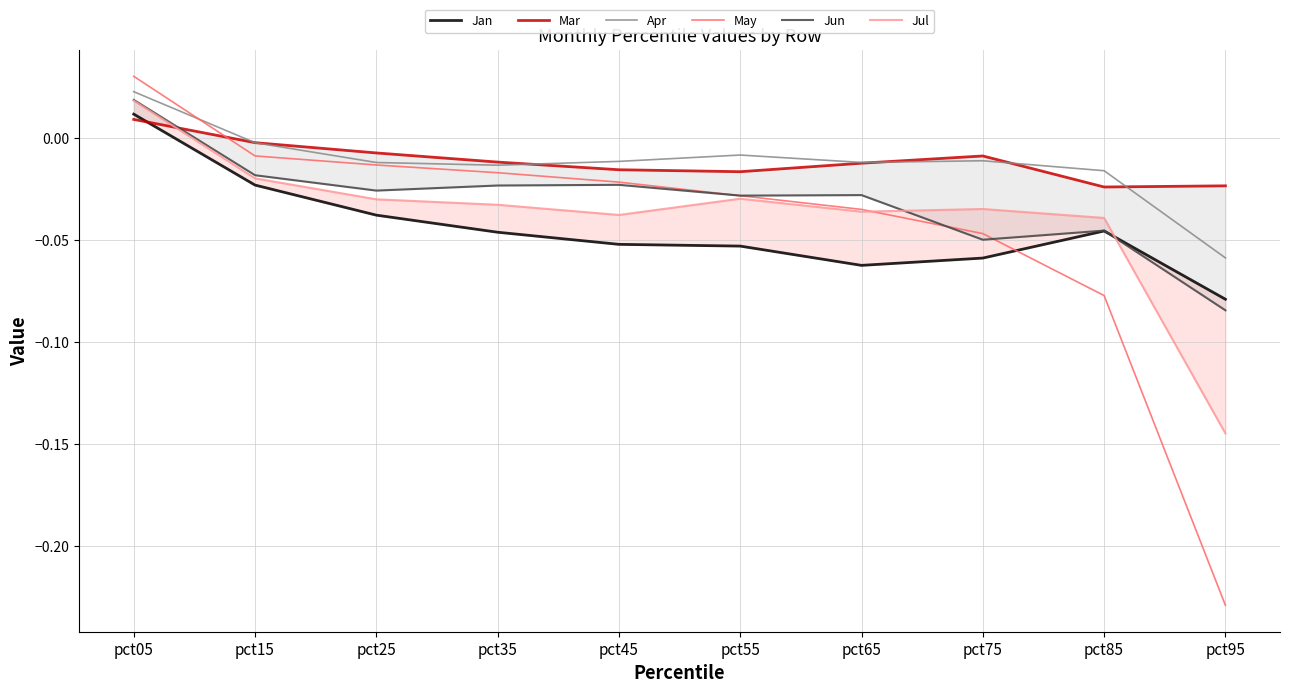

Which series has the widest spread of values?

May